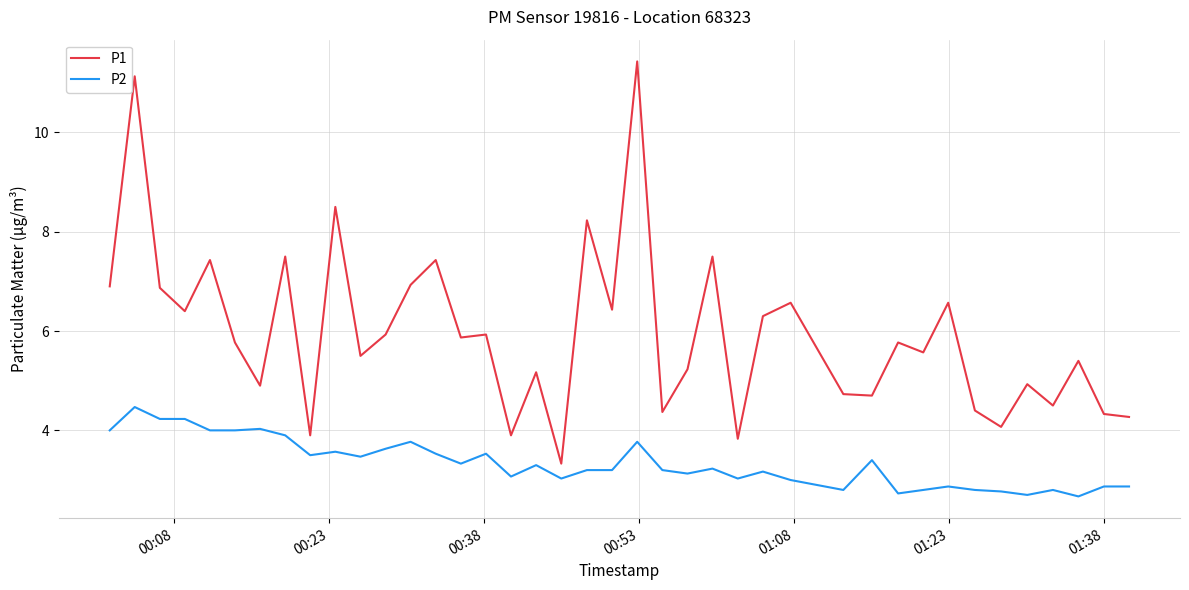

True or false: P1 and P2 intersect in this chart.

False